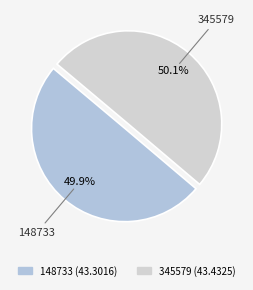

How many segments does this pie chart have?

2